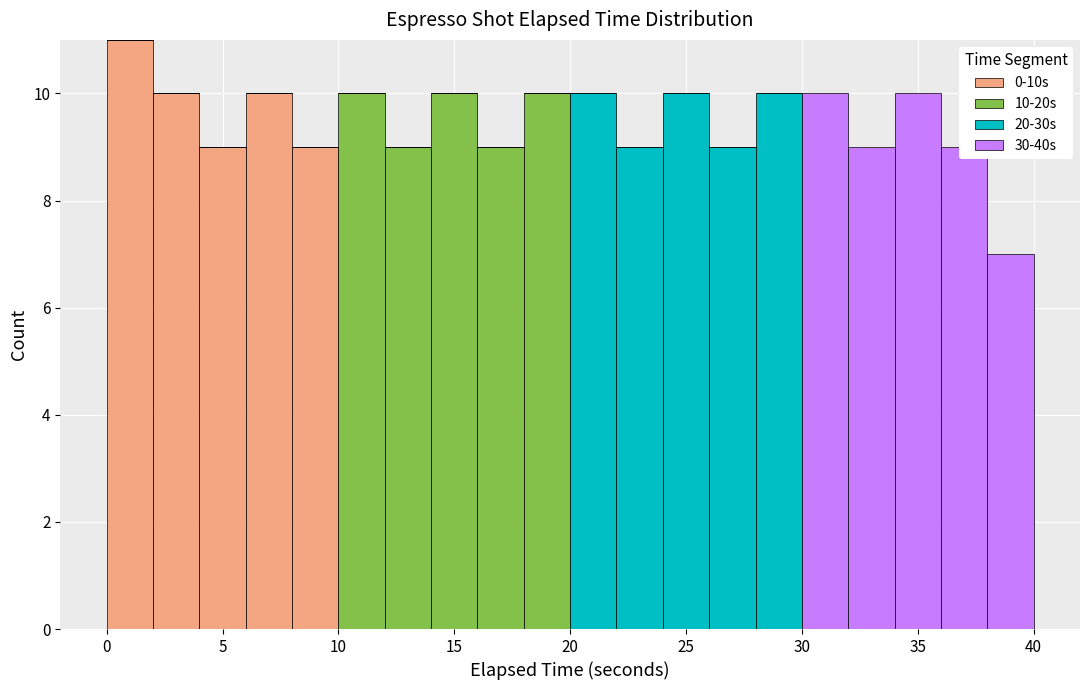

Which range on the x-axis has the tallest stacked bar (by total height)?

0 to 2